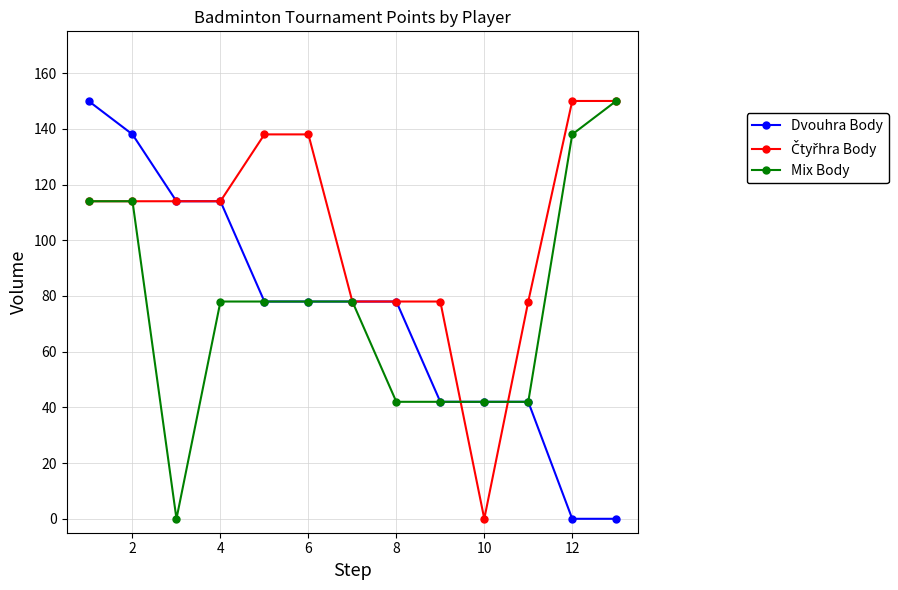

What is the value of the Mix Body point at the 7th from the left?

78